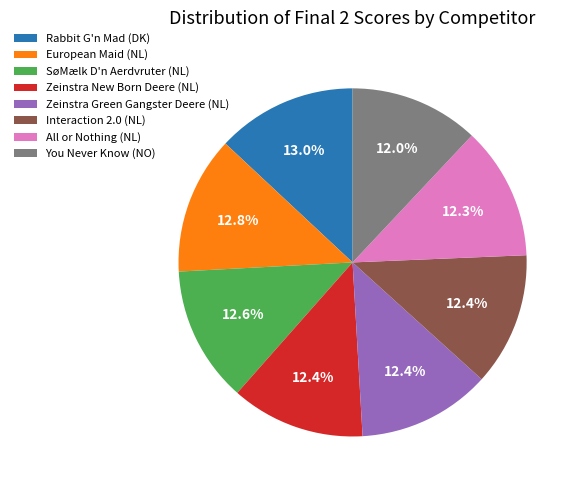

Approximately how many times larger is the value at Zeinstra New Born Deere (NL) compared to European Maid (NL)?

1.0